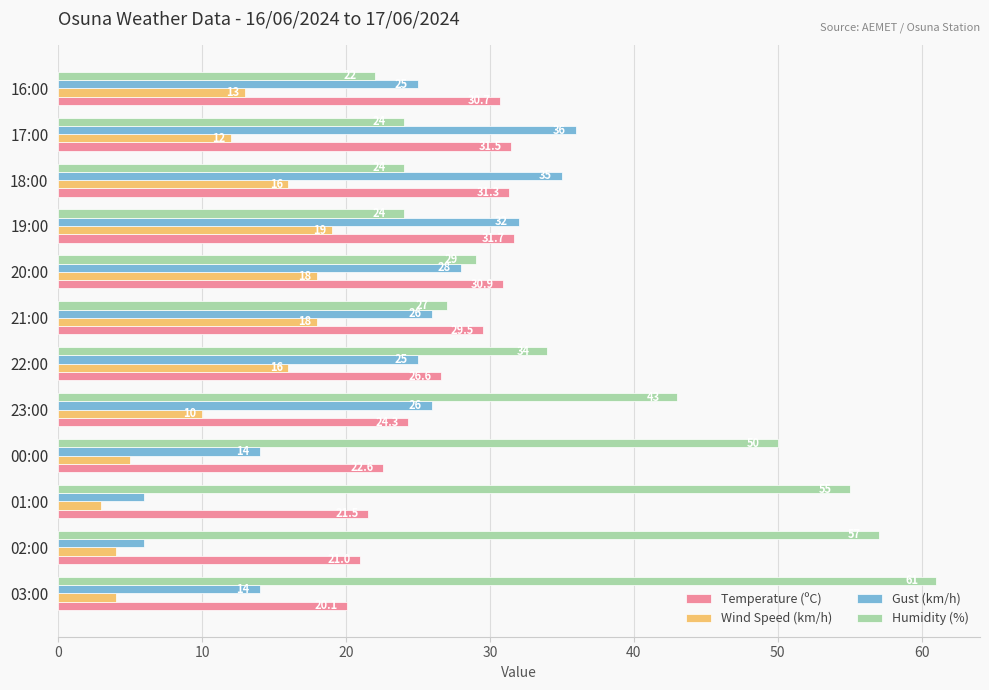

What is the difference between the maximum and second lowest values in the Wind Speed (km/h) series?

15.0